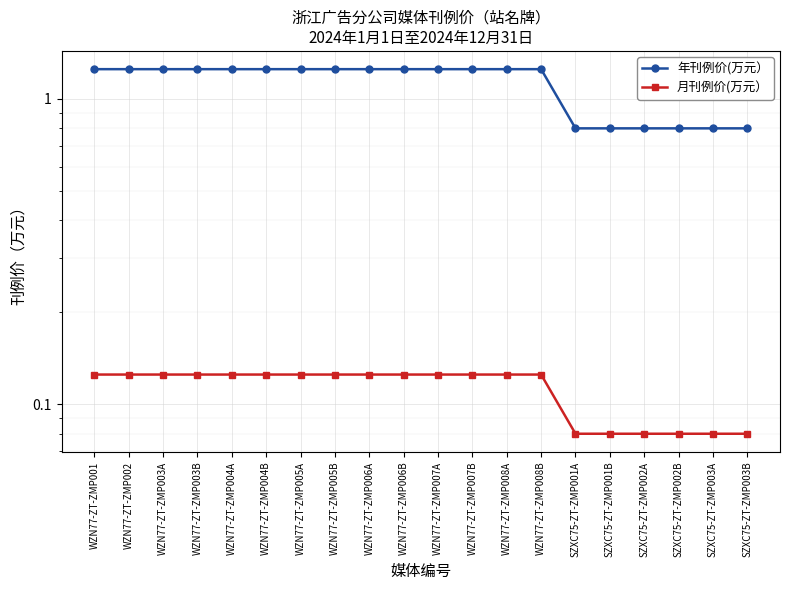

True or false: 年刊例价(万元） has more than 0 points higher than both neighbors.

False